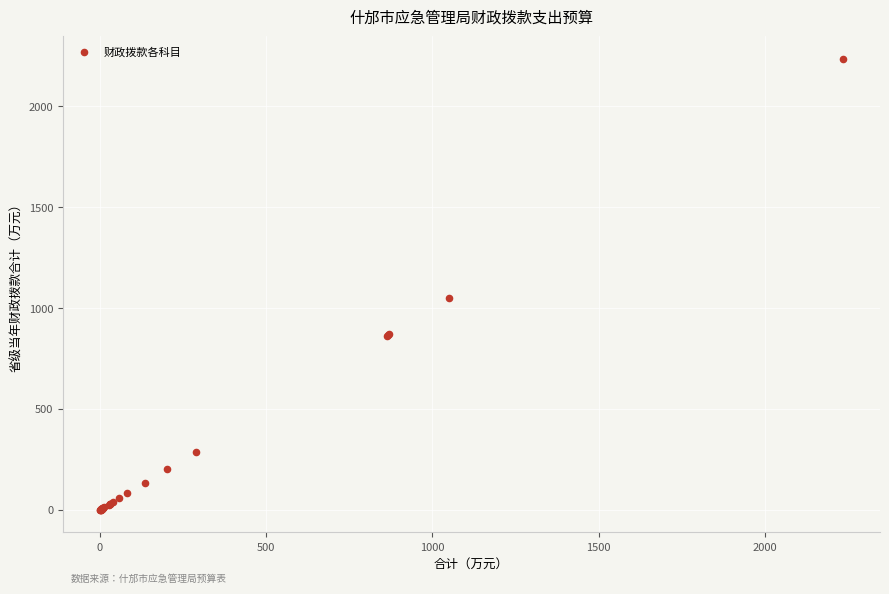

What Y value in the scatter plot is closest to 1117?

1049.4